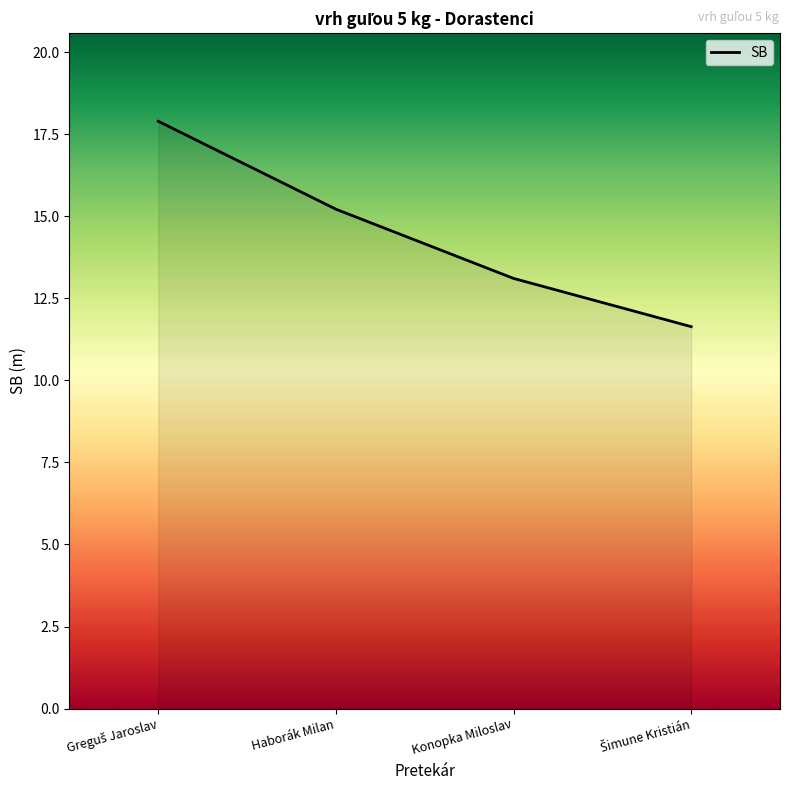

What is the maximum value shown in the chart?

17.9